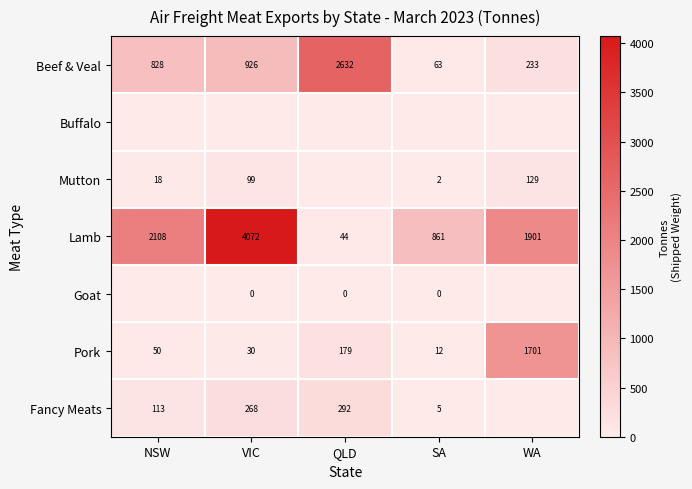

At which label is Beef & Veal closest to 1347?

VIC